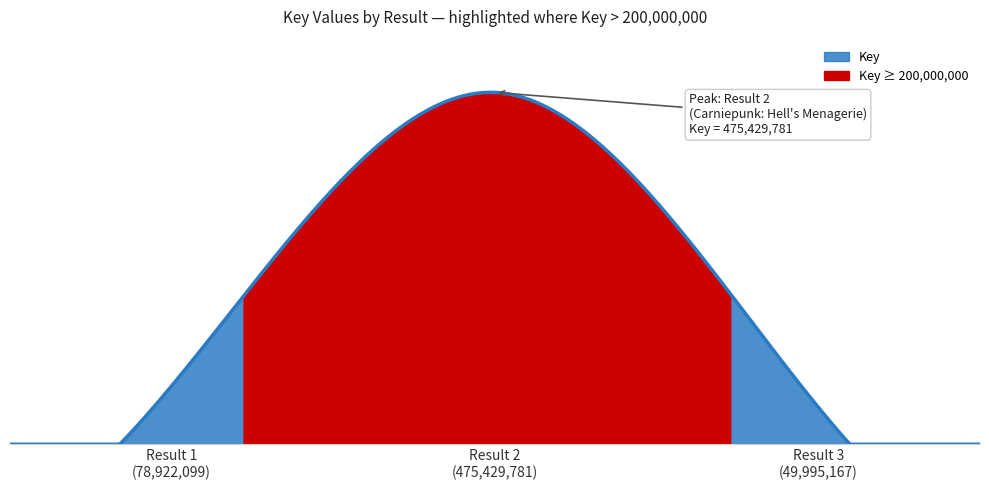

Rank the categories by value from lowest to highest.

3, 1, 2